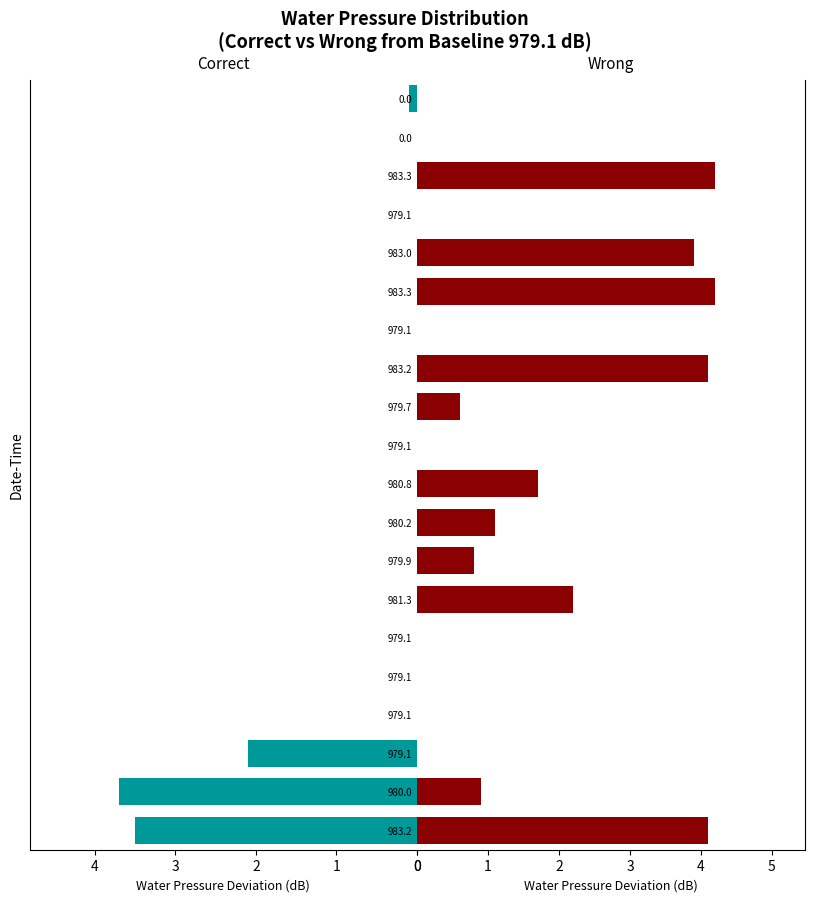

The value of Correct at 18 is 0.0. True or false?

True